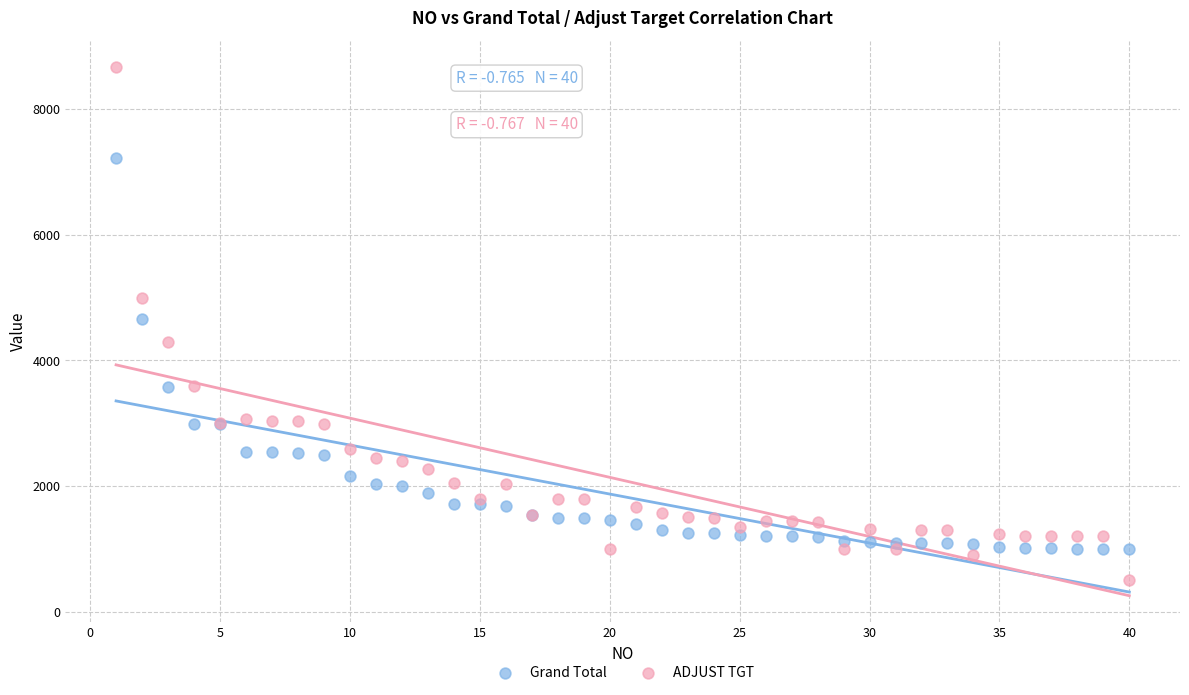

Which series reaches the minimum Y coordinate?

ADJUST TGT